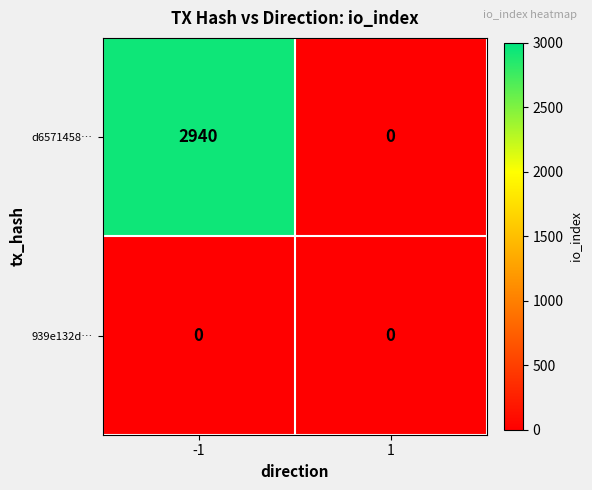

How many data points does each series have?

2